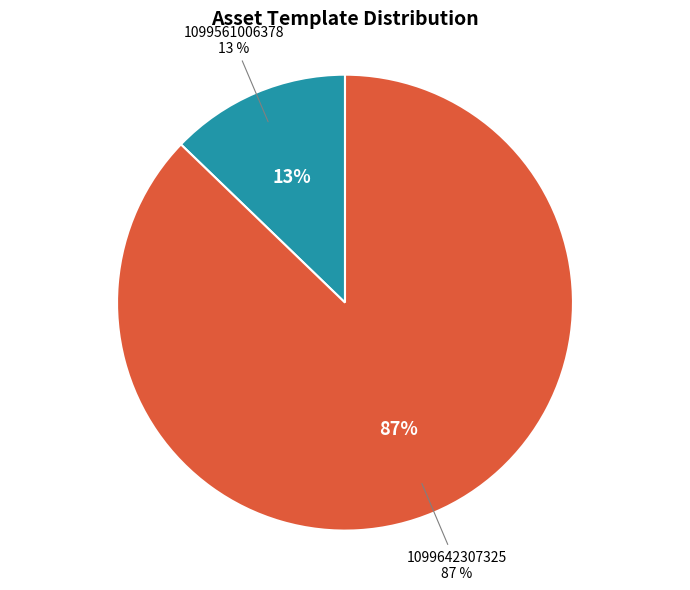

Combined, what portion of the pie is 1099561006378 and 1099642307325?

100.0%